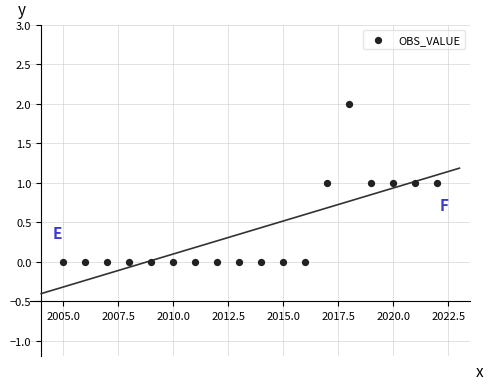

What is the range of X values (max minus min)?

17